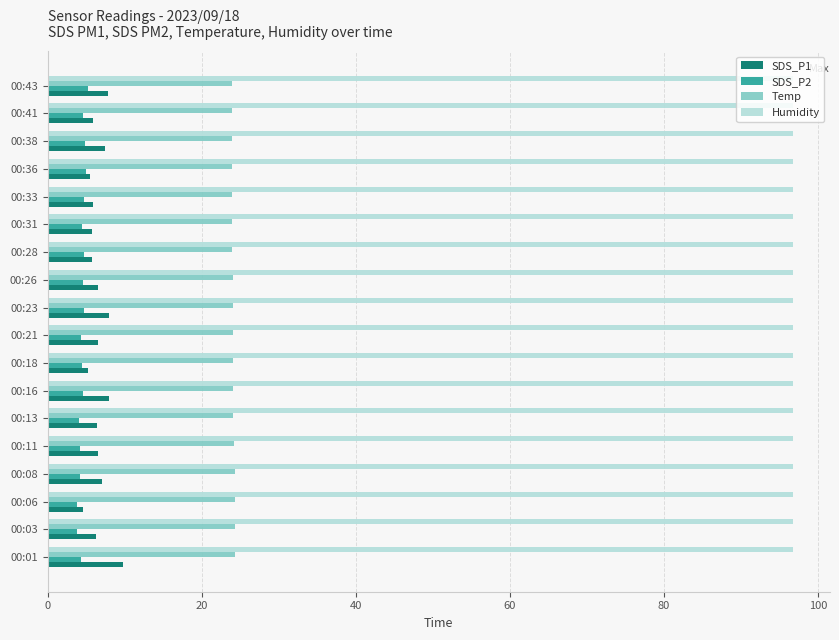

List the series in order of their peak value, lowest first.

SDS_P2, SDS_P1, Temp, Humidity